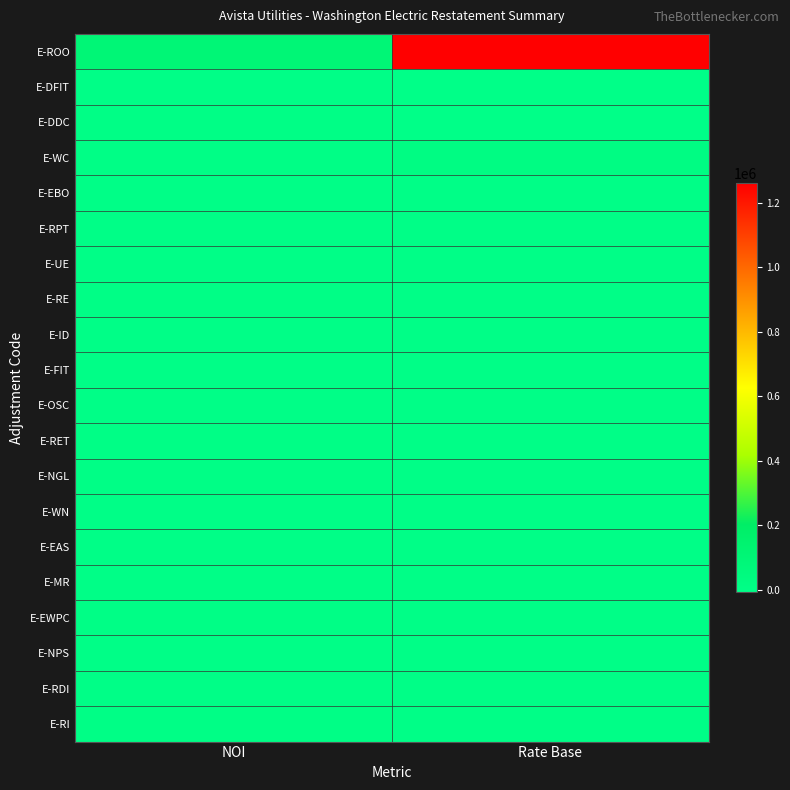

Count the number of data series in this chart.

20